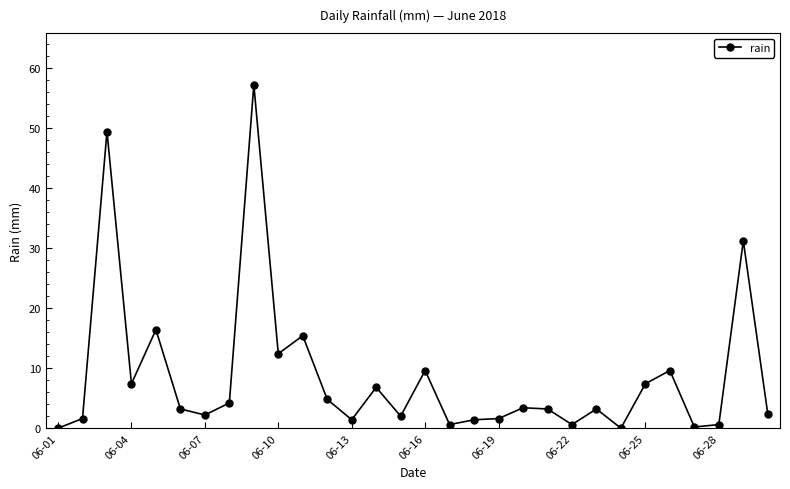

What is the sum of all values?

259.4